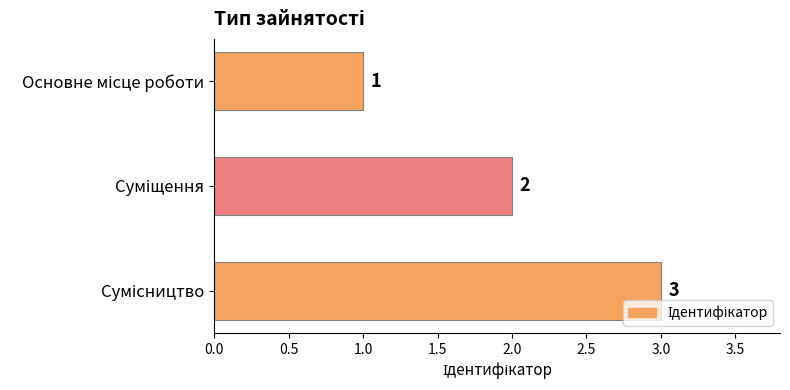

How many values are below 2?

1